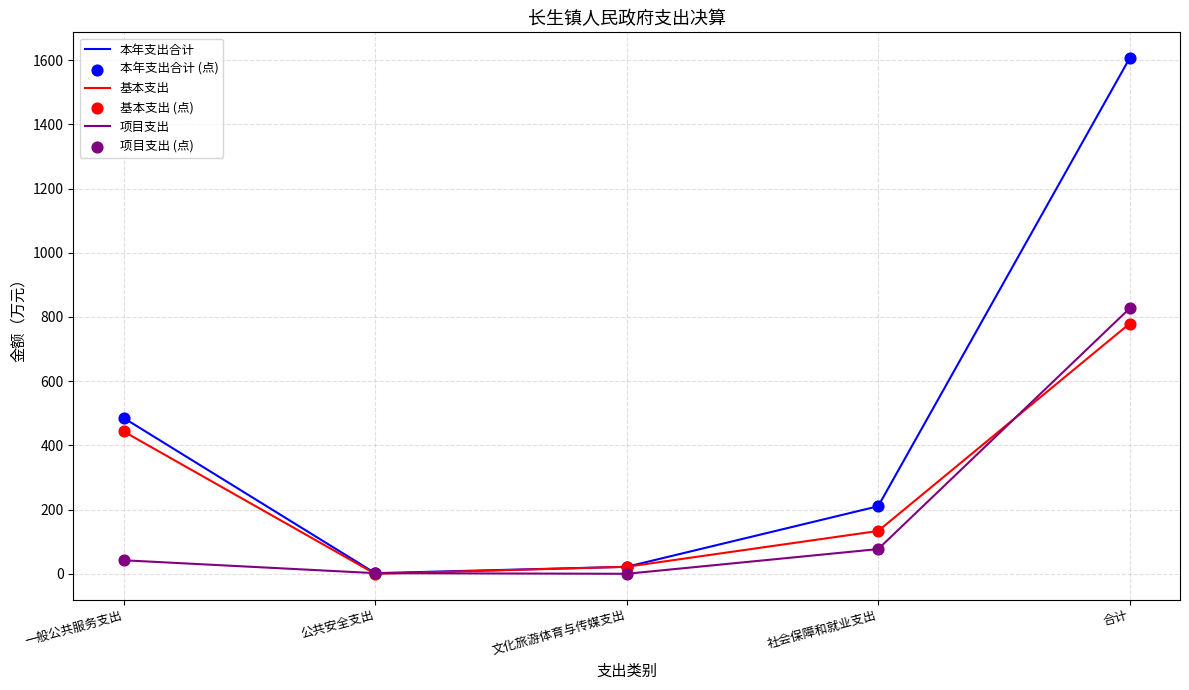

At how many categories does at least one series exceed 407?

2